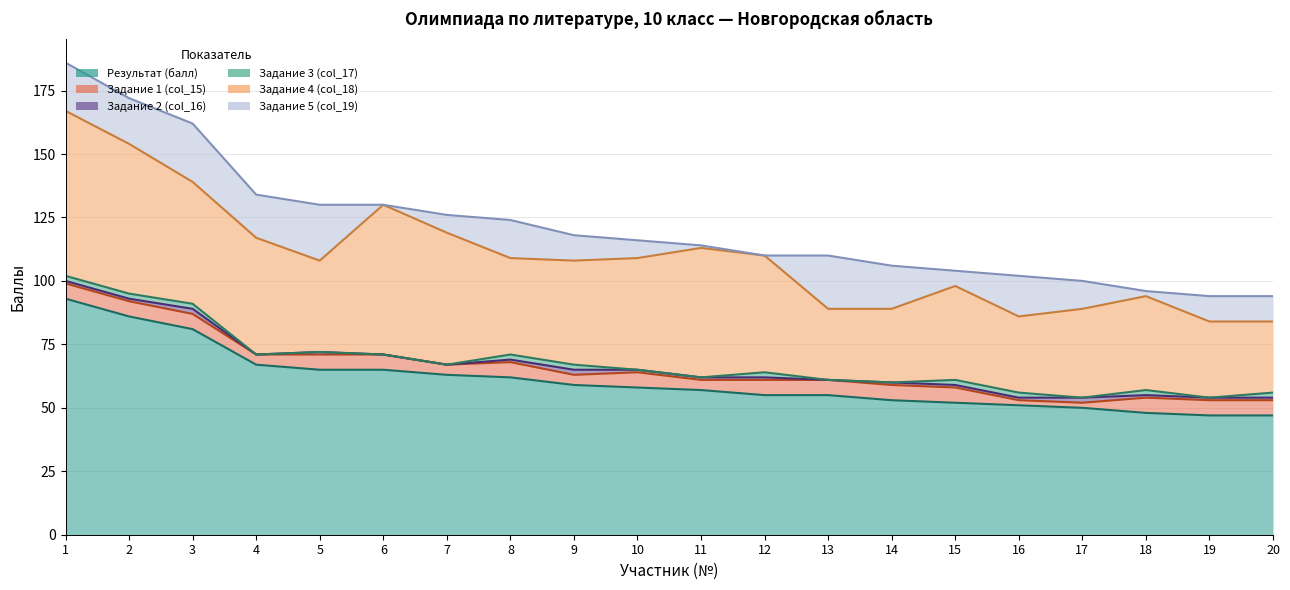

True or false: Задание 4 (col_18) and Задание 3 (col_17) intersect in this chart.

False